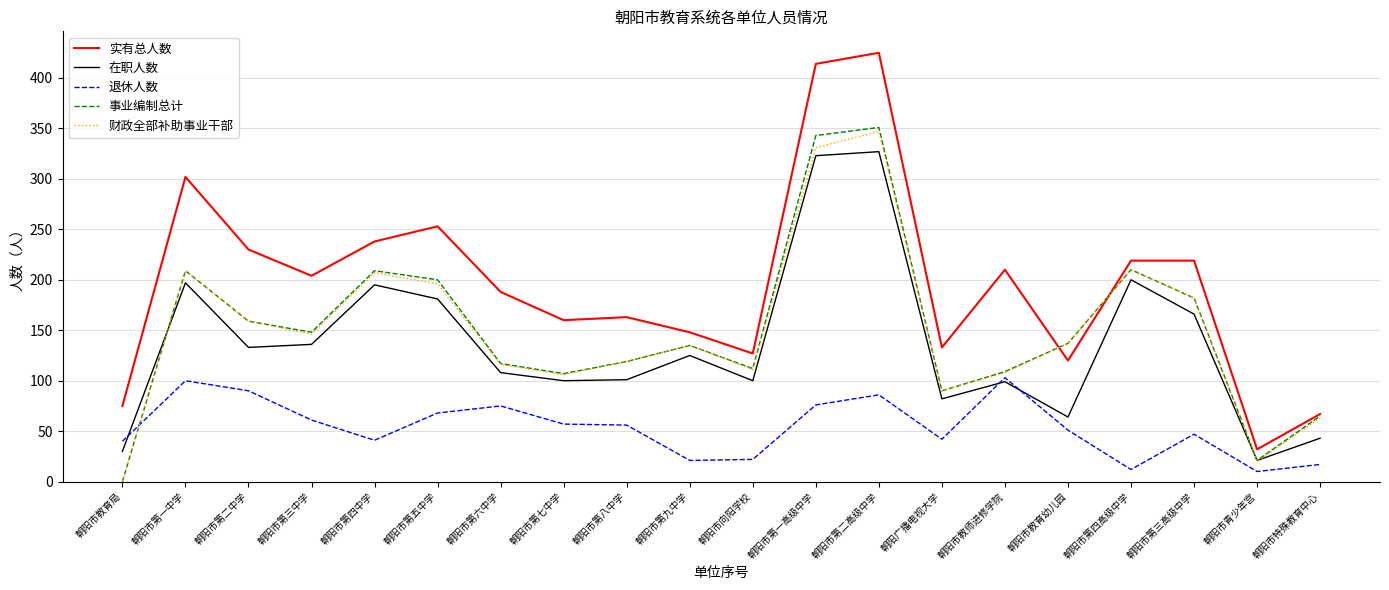

In 事业编制总计, how many points are lower than both neighbors (excluding endpoints)?

5